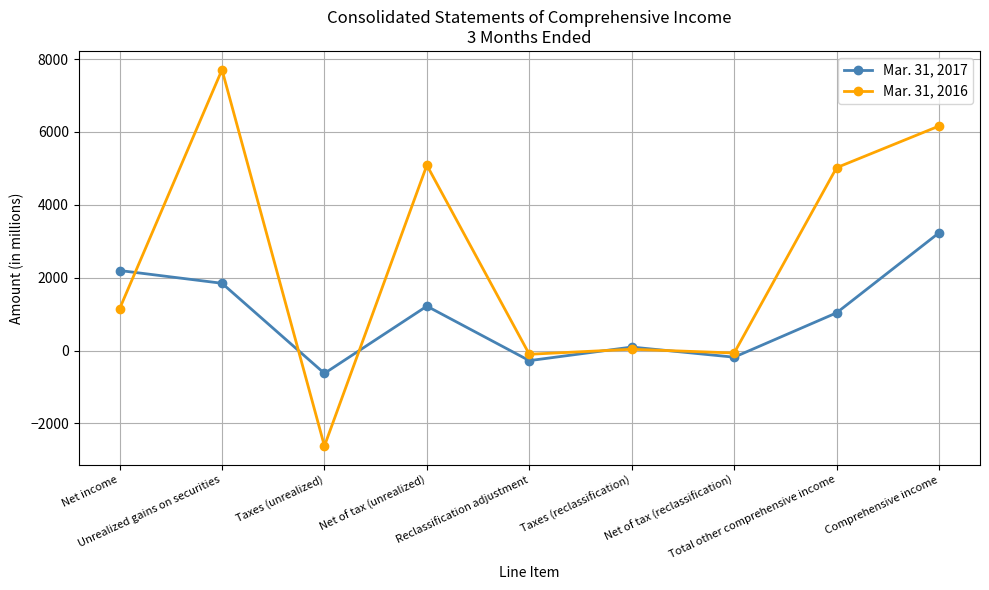

True or false: Mar. 31, 2016 and Mar. 31, 2017 intersect in this chart.

True